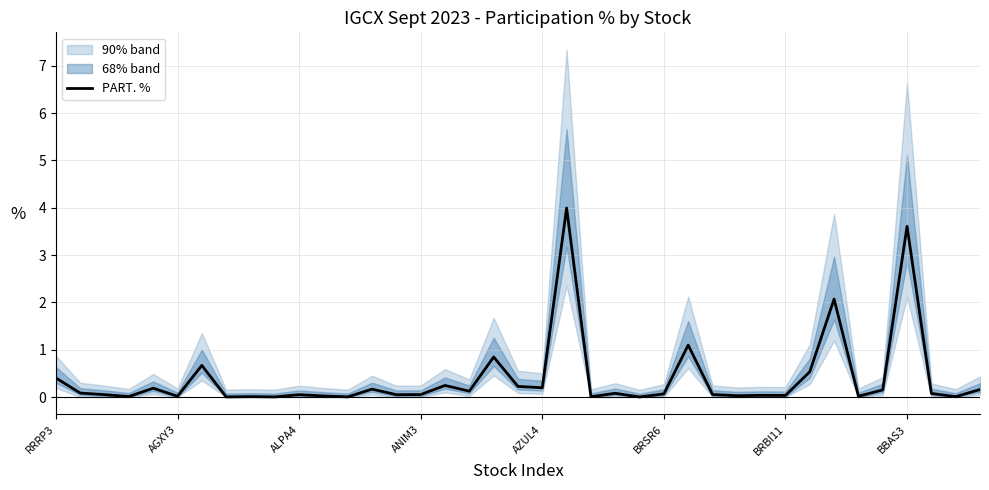

Reading right to left, list all the values displayed in this chart.

0.2	0.0	0.1	3.6	0.2	0.0	2.1	0.5	0.0	0.0	0.0	0.1	1.1	0.1	0.0	0.1	0.0	4.0	0.2	0.2	0.8	0.1	0.2	0.1	0.0	0.2	0.0	0.0	0.0	0.0	0.0	0.0	0.7	0.0	0.2	0.0	0.1	0.1	0.4